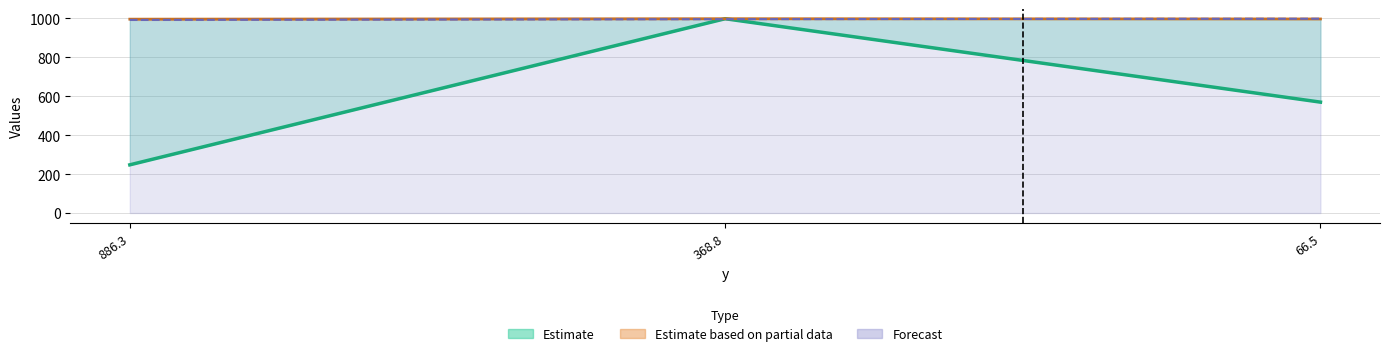

Is it true that lat equals 1422.3 at 66.5?

False